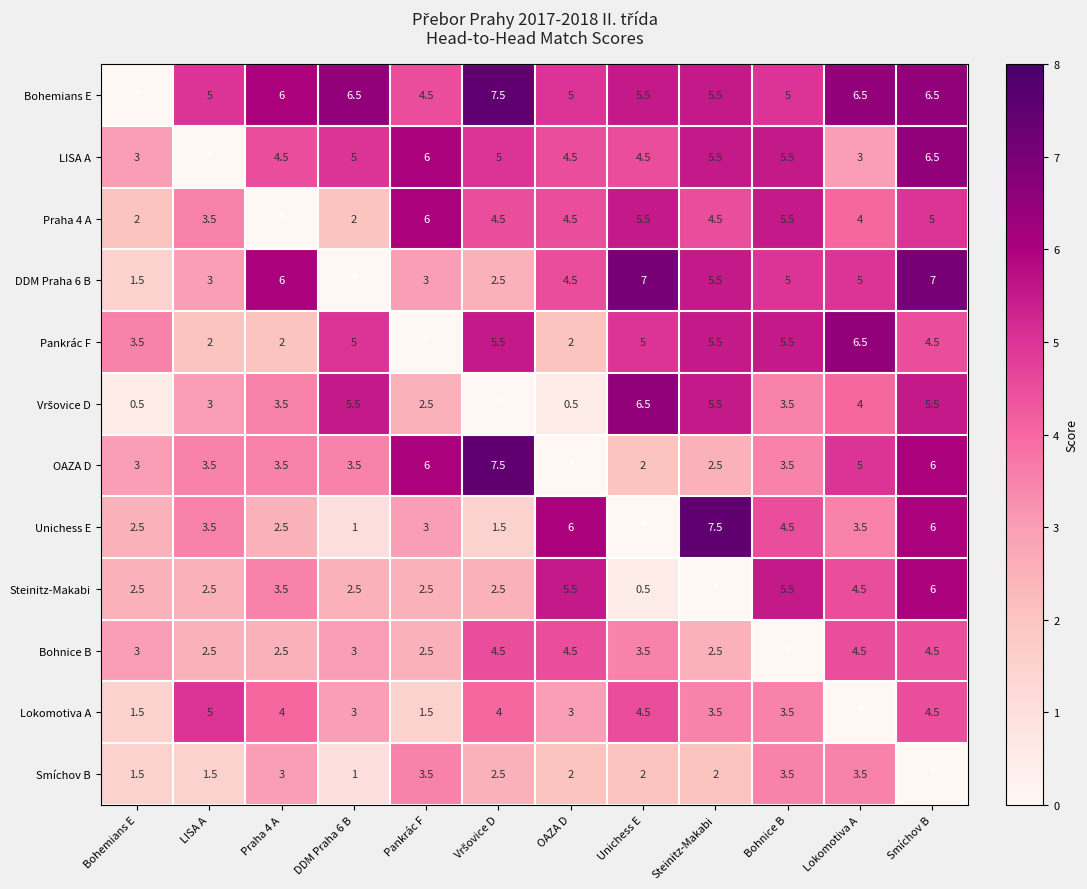

What is the difference between the Bohemians E values at Pankrác F and Lokomotiva A?

2.0